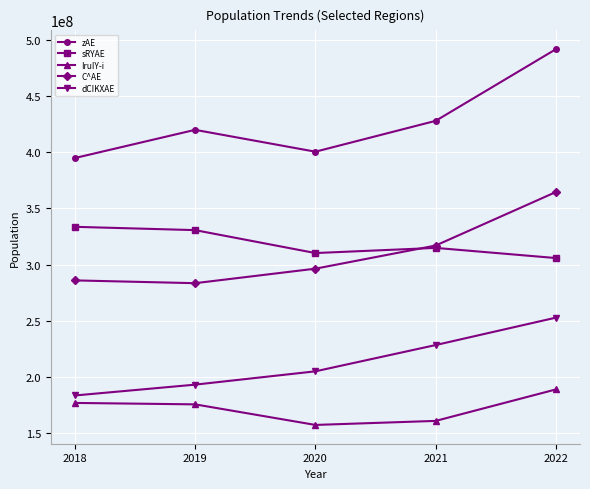

Rank the series at 2022 from highest to lowest value.

zAE, C^AE, sRYAE, dCIKXAE, IruIY-i